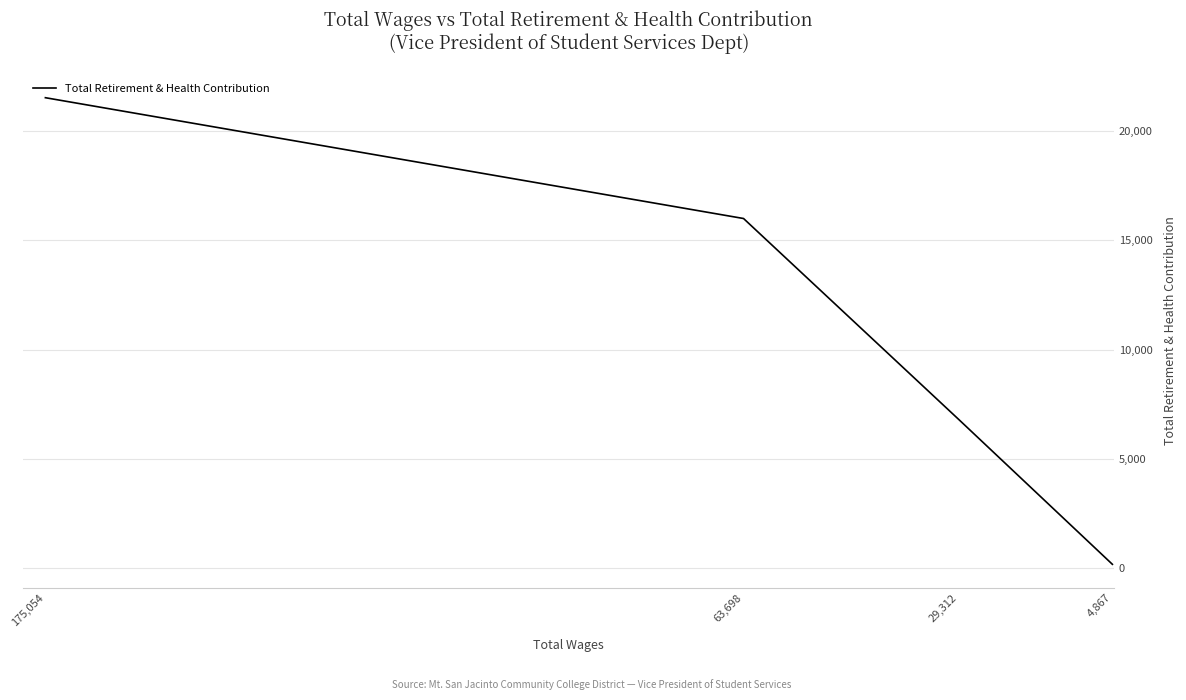

What is the sum of all values?

44489